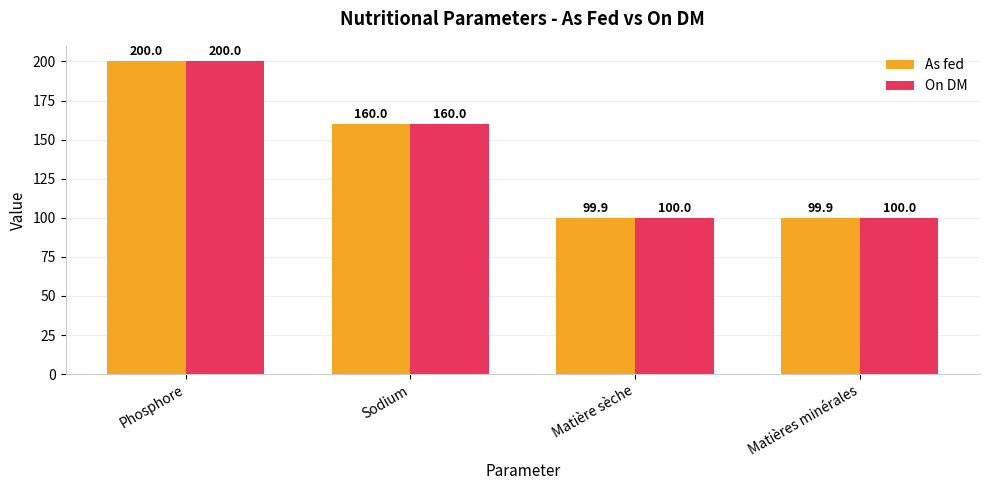

What is the maximum value for As fed?

200.0